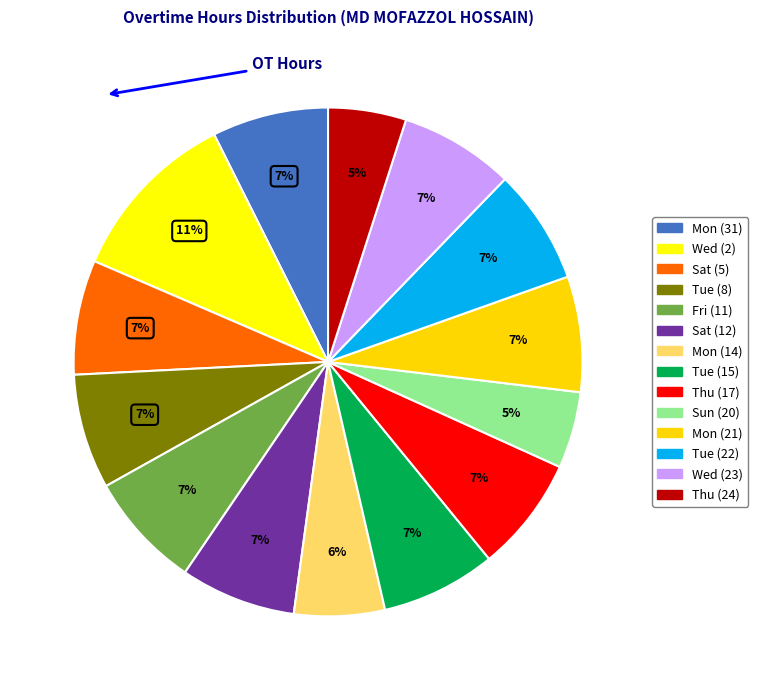

Which category has the smallest portion of the pie?

Sun (20)